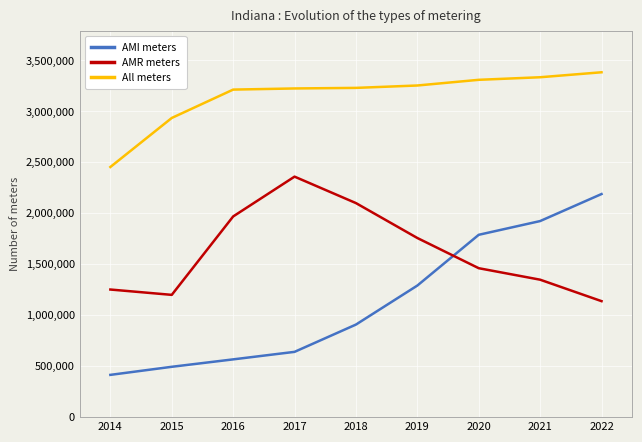

The value of AMI meters at 2016 is 566538. True or false?

True